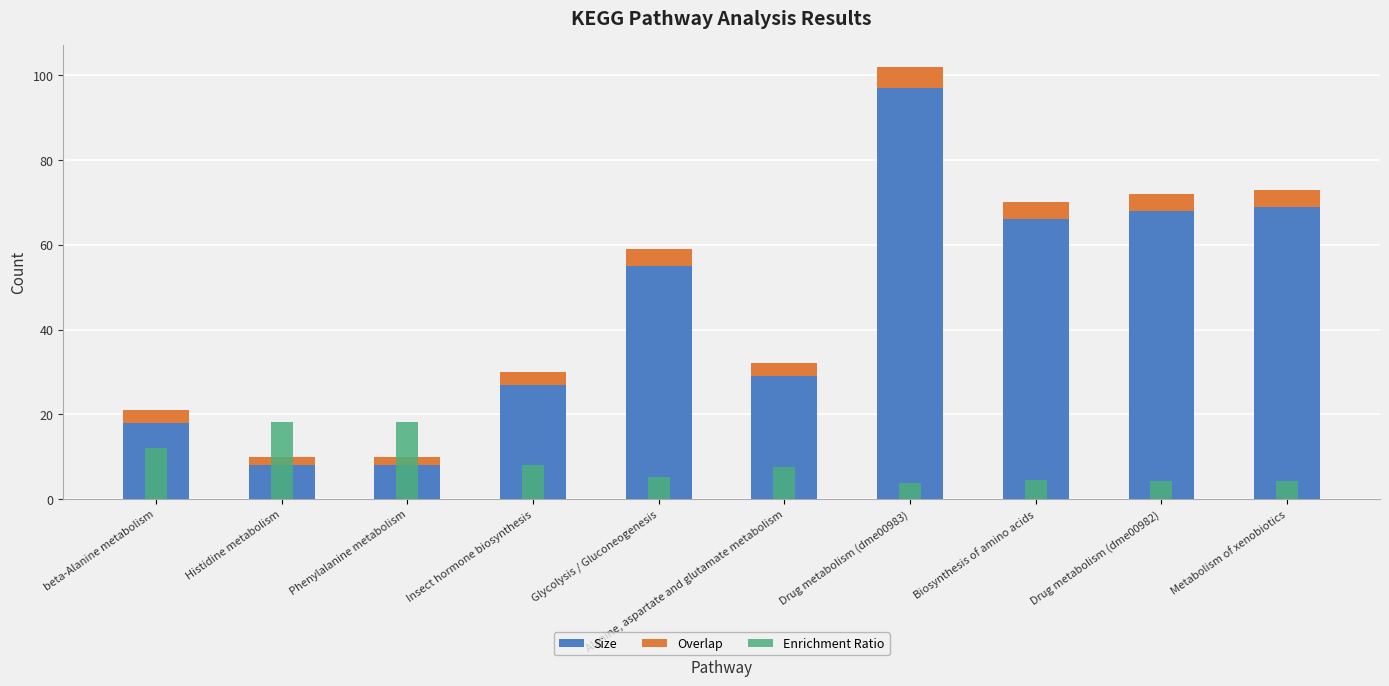

What is the lowest value of the Size series?

8.0